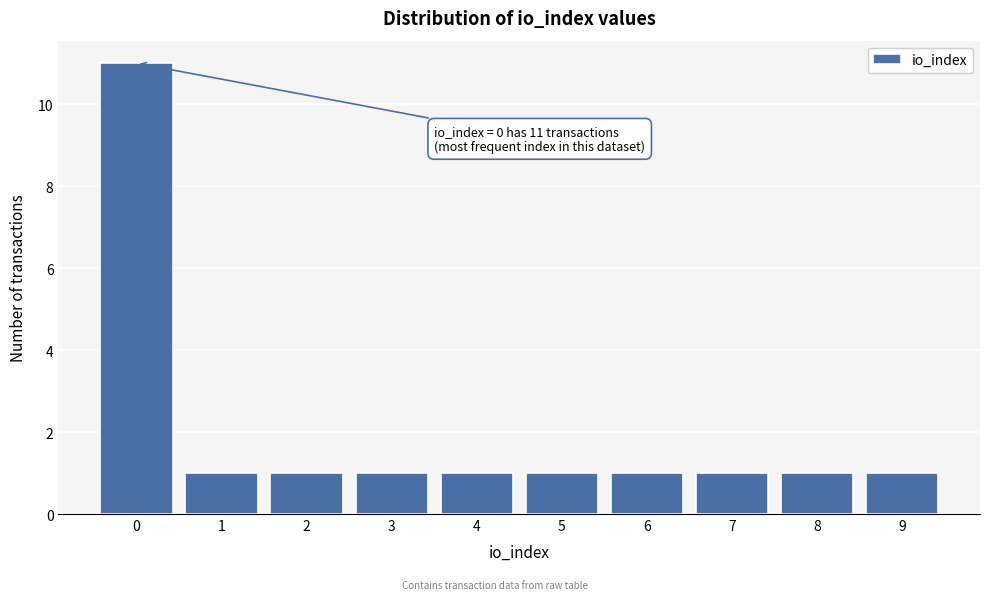

Reading left to right, what are all the values shown in this chart?

0=11	1=1	2=1	3=1	4=1	5=1	6=1	7=1	8=1	9=1